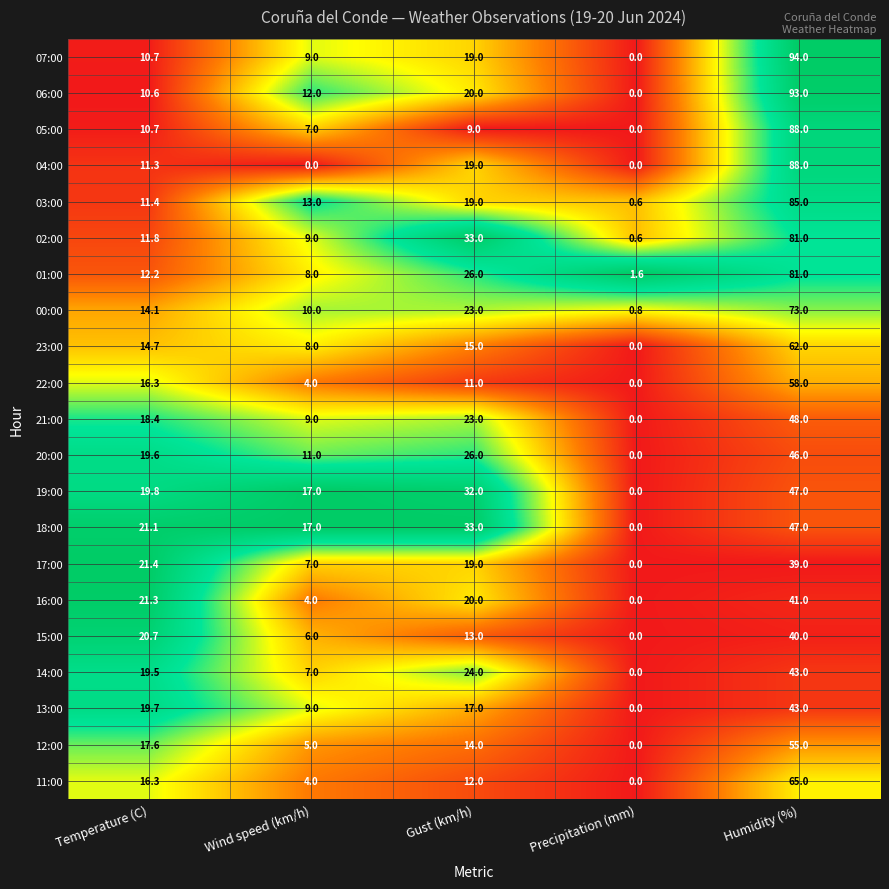

Which series has the largest range (max minus min)?

07:00